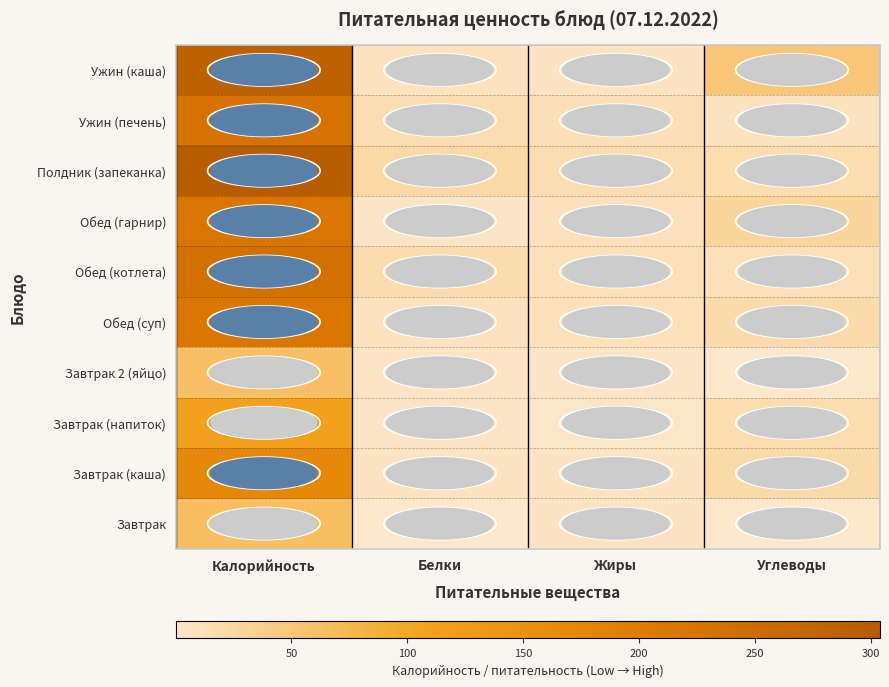

At how many categories does at least one series exceed 89?

1